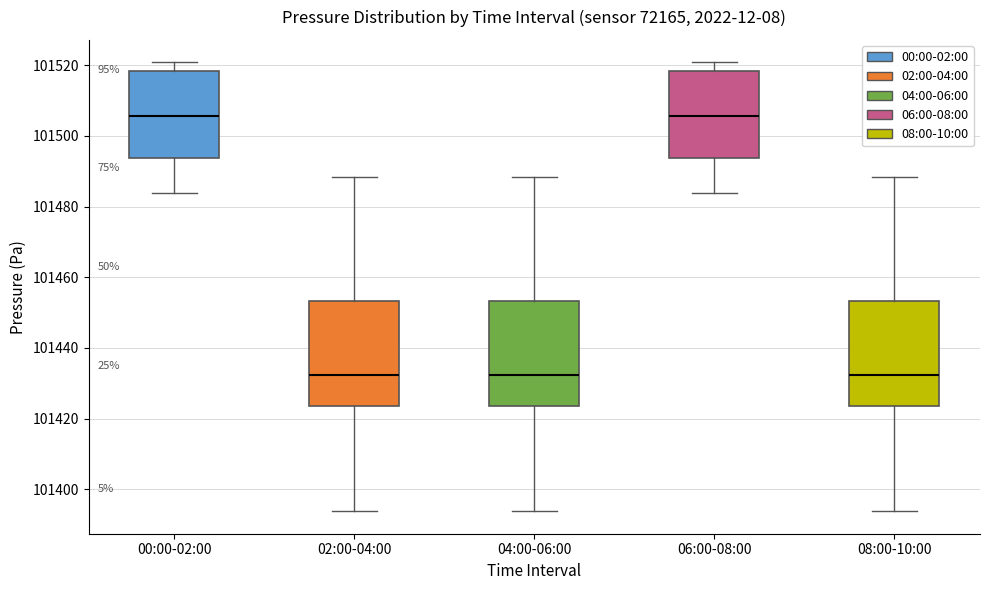

Reading left to right, transcribe this box plot: for each box, give where its median line is, the range the box spans, and where its two whiskers end, as read against the y-axis. The values are not printed on the chart, so give them approximately, as read against the axis.

00:00-02:00: median 101506, box 101494 to 101518, whiskers 101484 to 101520
02:00-04:00: median 101432, box 101424 to 101454, whiskers 101394 to 101488
04:00-06:00: median 101432, box 101424 to 101454, whiskers 101394 to 101488
06:00-08:00: median 101506, box 101494 to 101518, whiskers 101484 to 101520
08:00-10:00: median 101432, box 101424 to 101454, whiskers 101394 to 101488